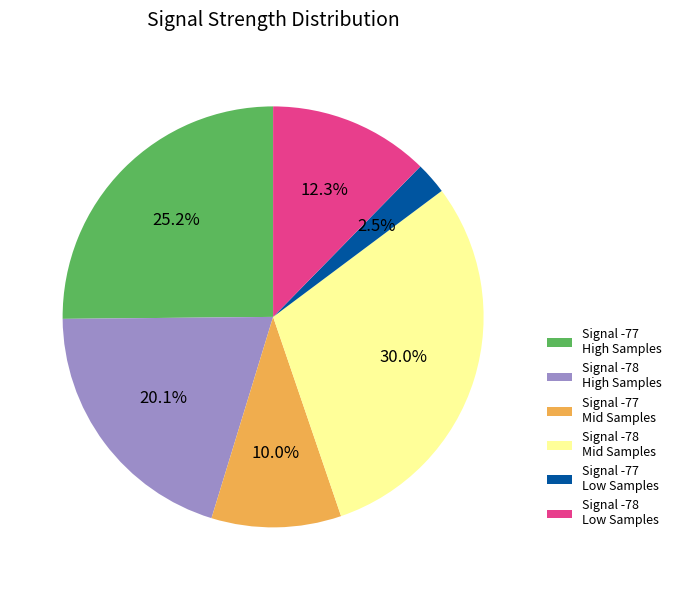

Do Signal -78 Low Samples and Signal -78 High Samples together represent more than half of the pie?

No